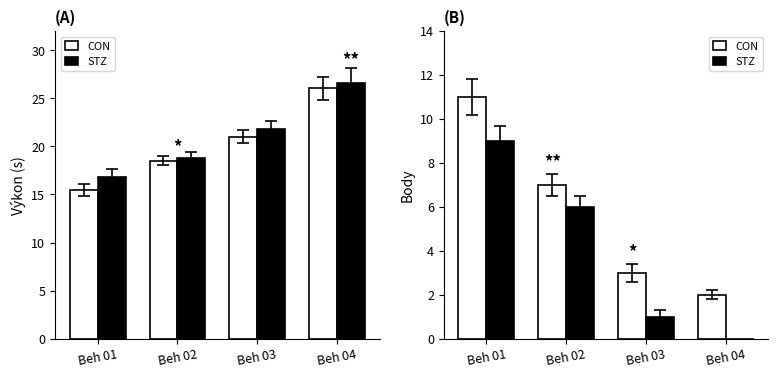

At Beh 04, list the series in order from smallest to largest.

STZ, CON